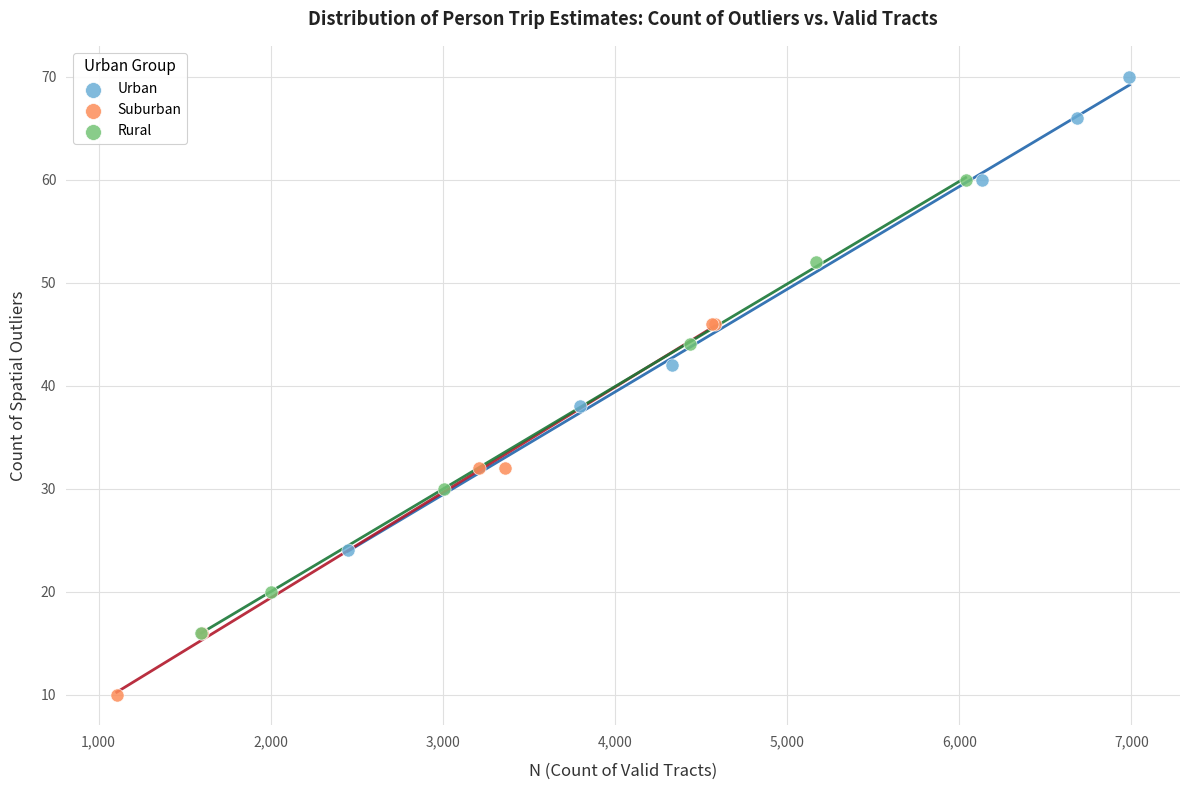

Which series contains the lowest Y value?

Suburban